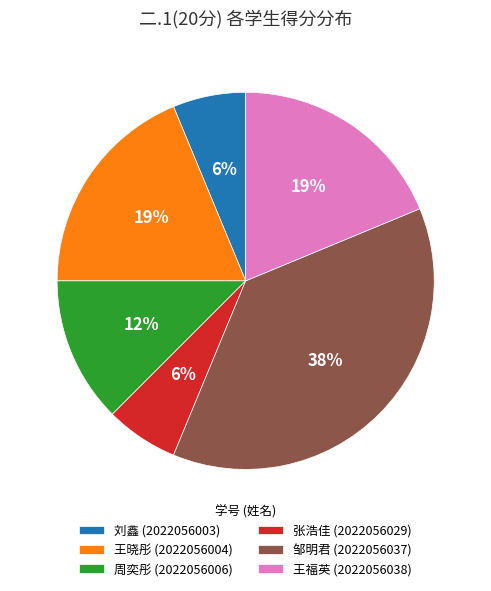

To the nearest percent, what is the average slice percentage?

17%